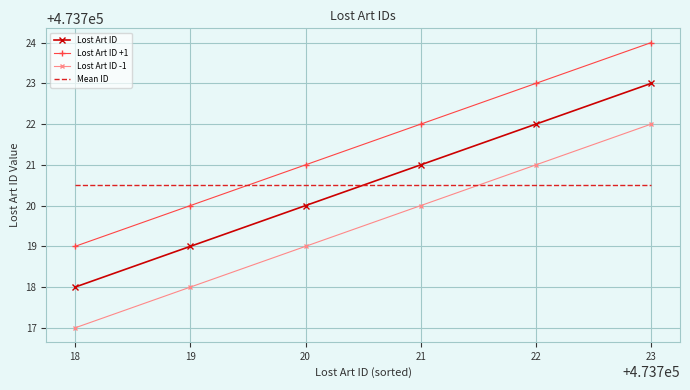

What is the difference between the maximum and minimum values in the Lost Art ID -1 series?

5.0